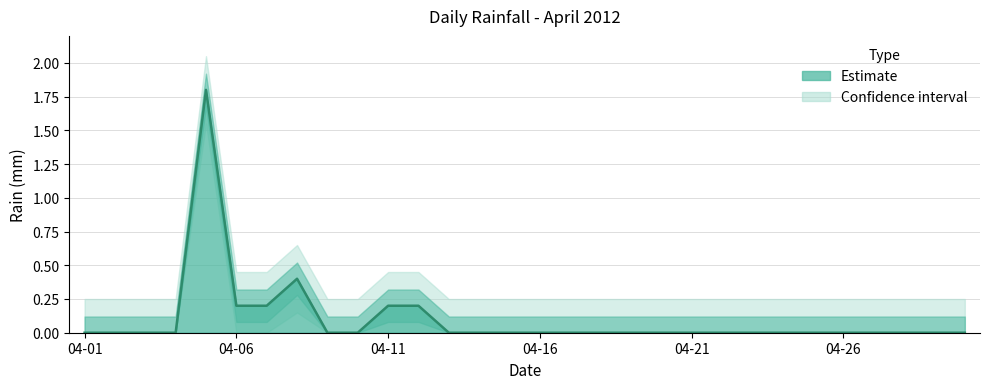

Reading left to right, list all the values displayed in this chart.

0.0	0.0	0.0	0.0	1.8	0.2	0.2	0.4	0.0	0.0	0.2	0.2	0.0	0.0	0.0	0.0	0.0	0.0	0.0	0.0	0.0	0.0	0.0	0.0	0.0	0.0	0.0	0.0	0.0	0.0